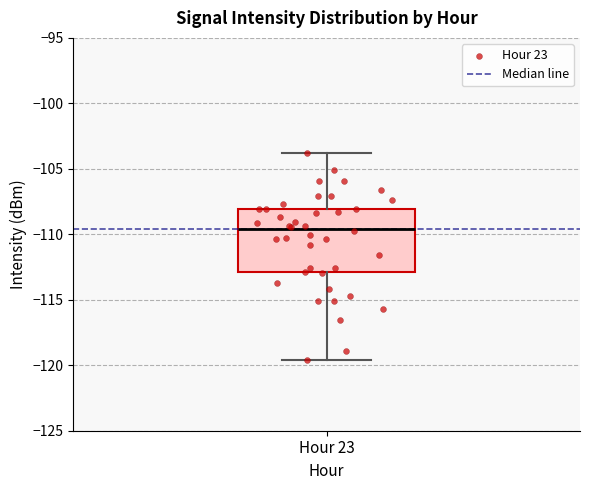

Where does the upper whisker of the box for Hour 23 end on the y-axis? The values are not printed on the chart, so give them approximately, as read against the axis.

-104.0